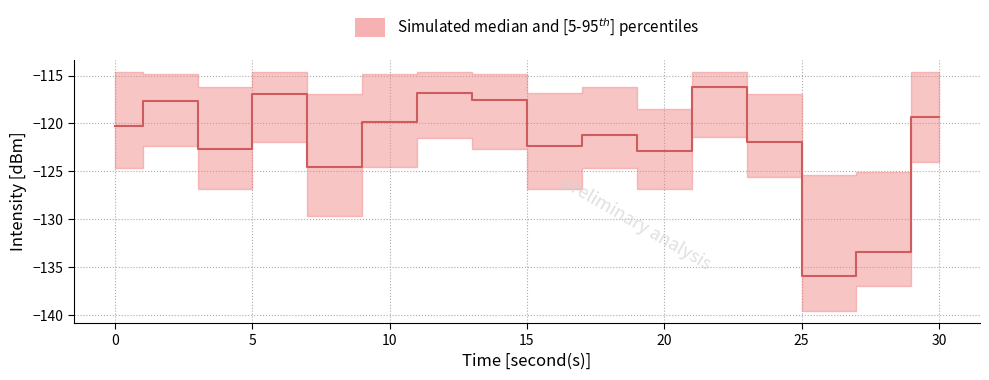

Is it true that p95 equals -114.6 at 0?

True